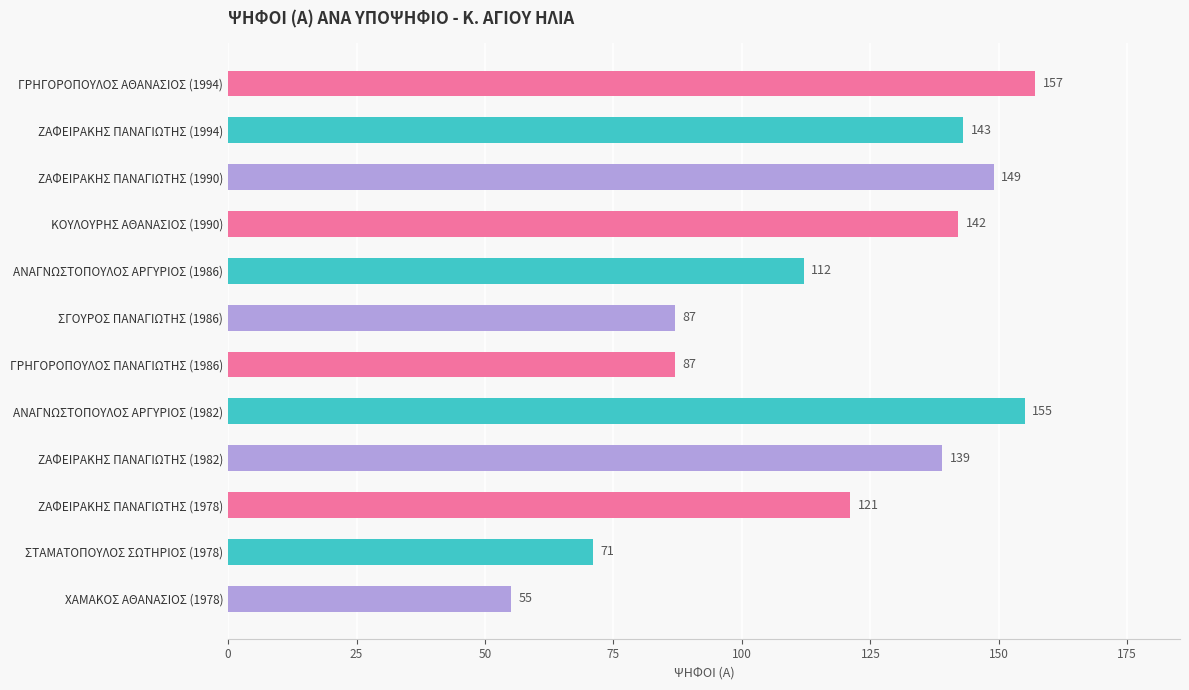

What is the smallest value displayed?

55